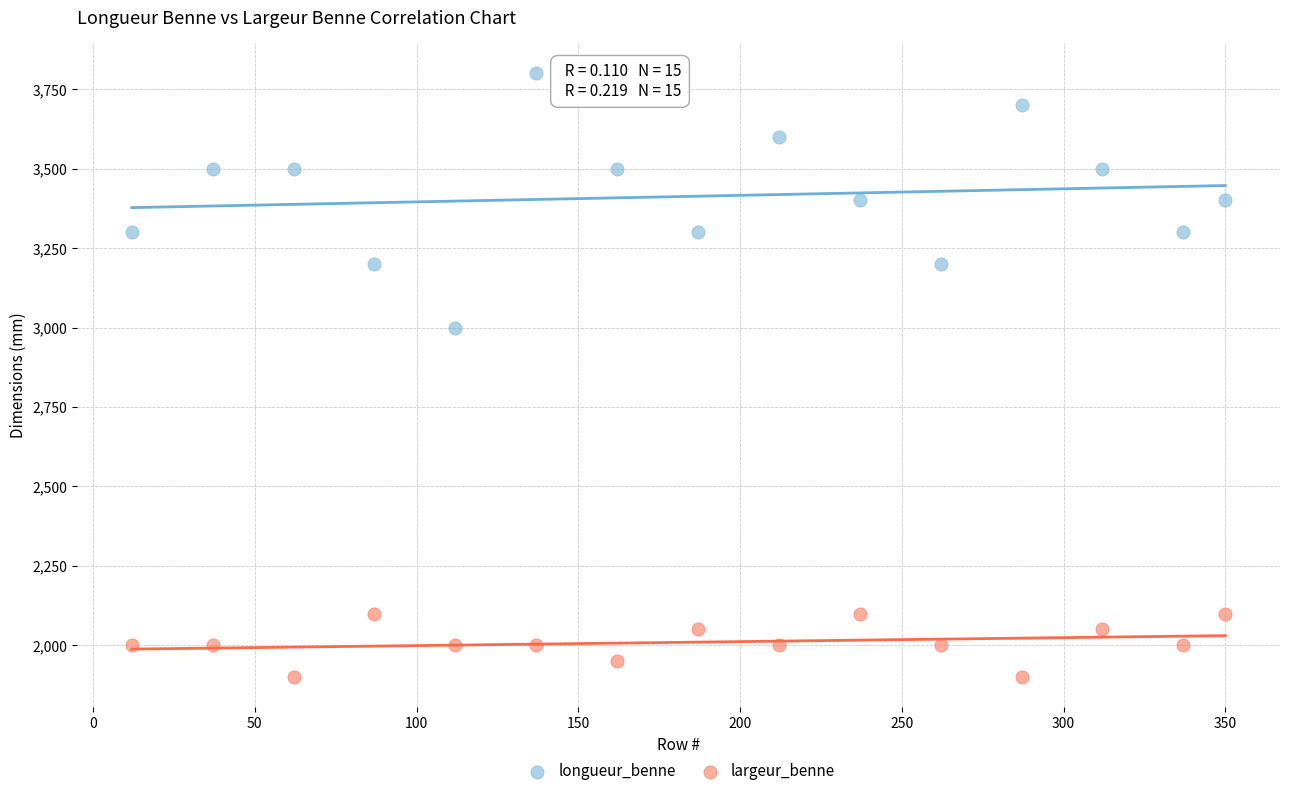

Across all series, what Y value is closest to 2850?

3000